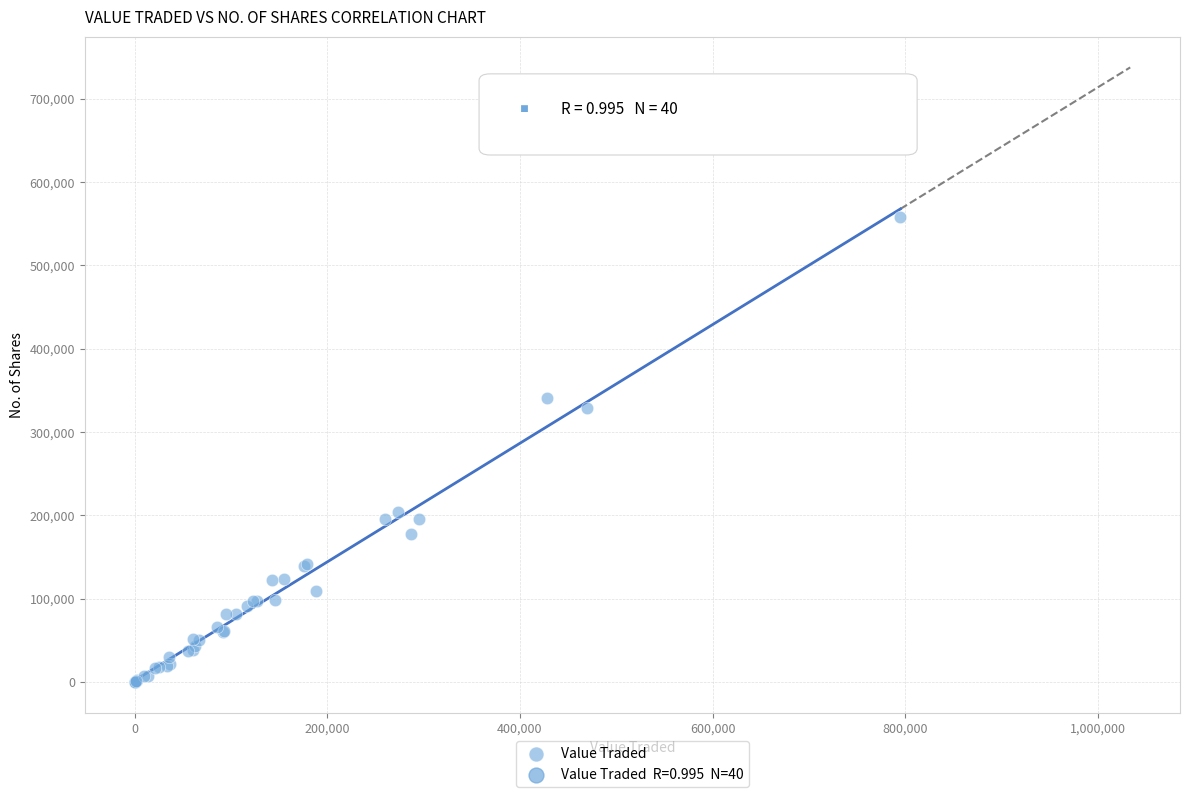

What Y value in the scatter plot is closest to 279018?

329061